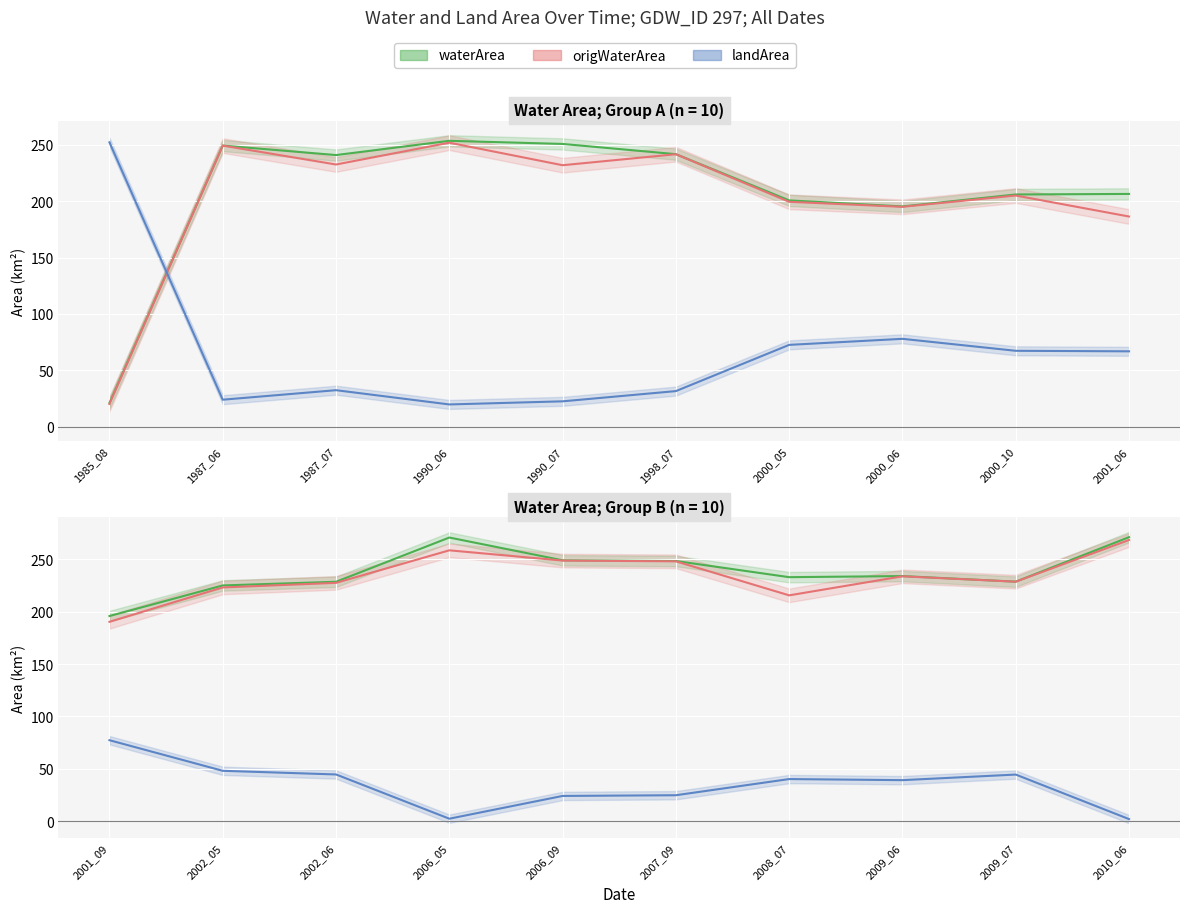

True or false: landArea has more than 1 interior local peaks.

True